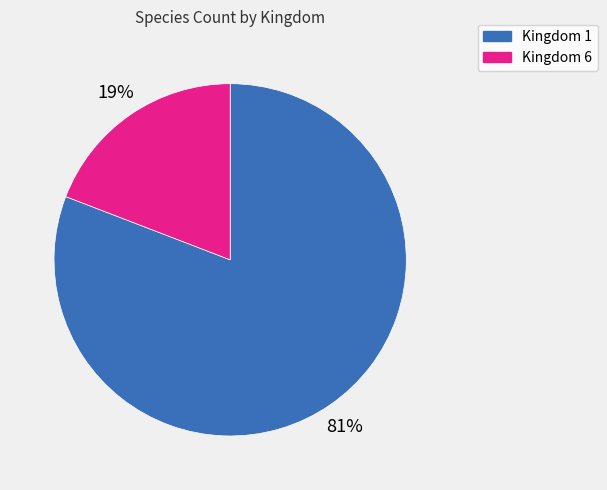

Rank the categories by value from lowest to highest.

Kingdom 6, Kingdom 1